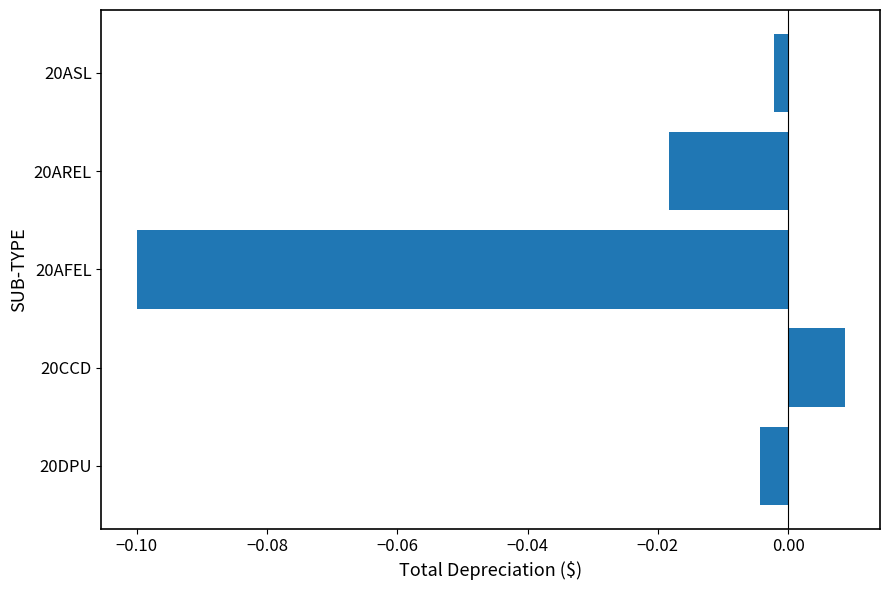

True or false: the data shows -0.1 at 20AFEL.

True